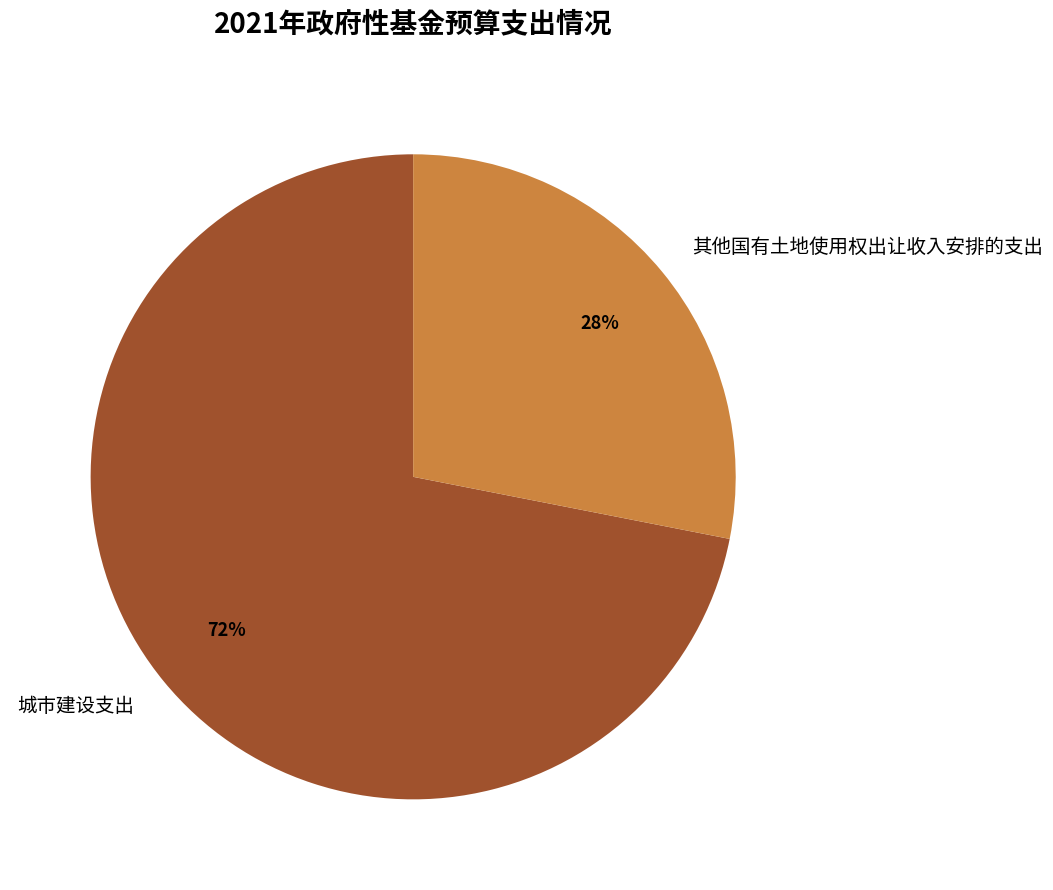

What is the largest slice in the pie chart?

城市建设支出